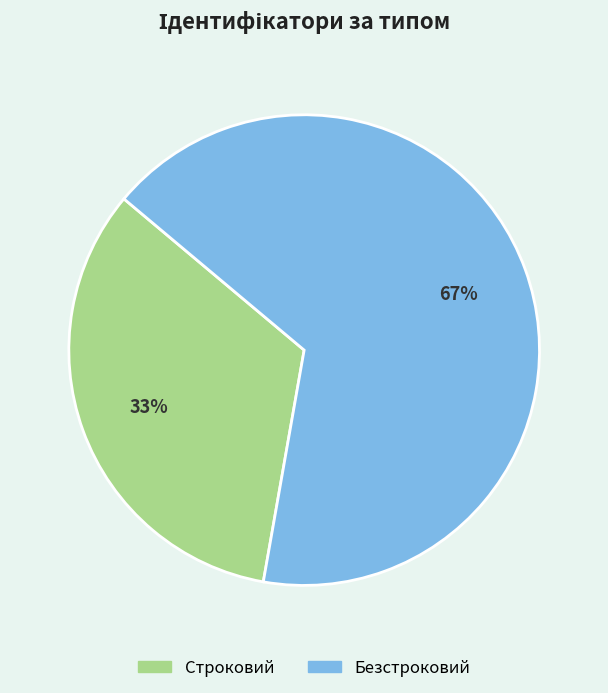

Is the sum of Безстроковий and Строковий greater than half?

Yes